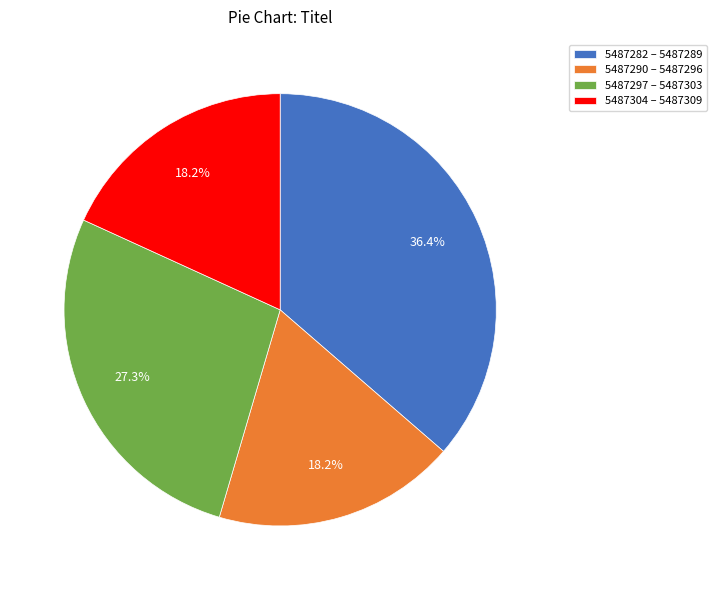

Which slice is the largest?

5487282 – 5487289